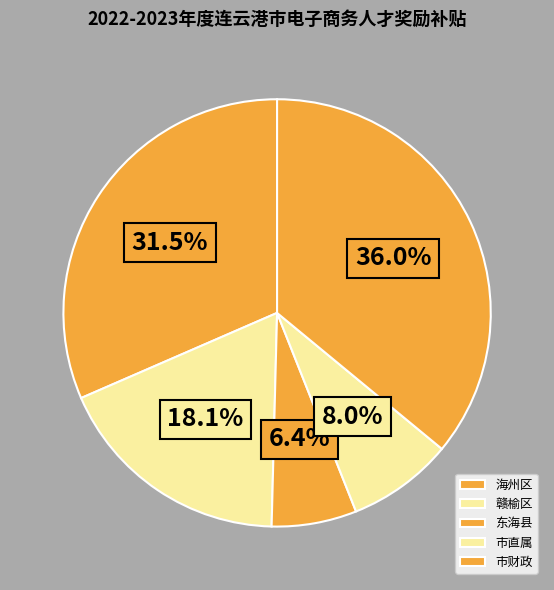

How many segments does this pie chart have?

5